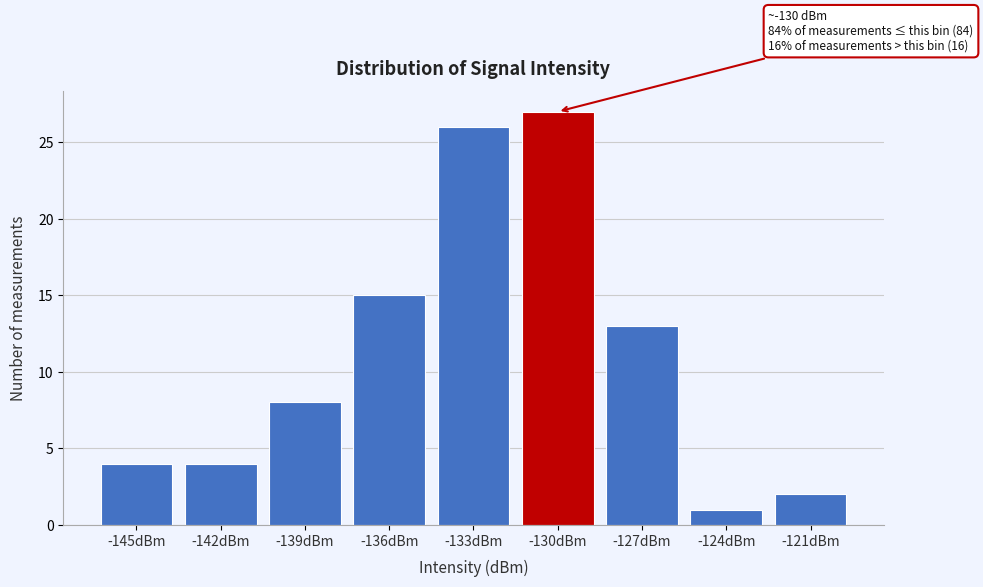

Reading left to right, transcribe all the data shown in this chart.

-145dBm=4	-142dBm=4	-139dBm=8	-136dBm=15	-133dBm=26	-130dBm=27	-127dBm=13	-124dBm=1	-121dBm=2